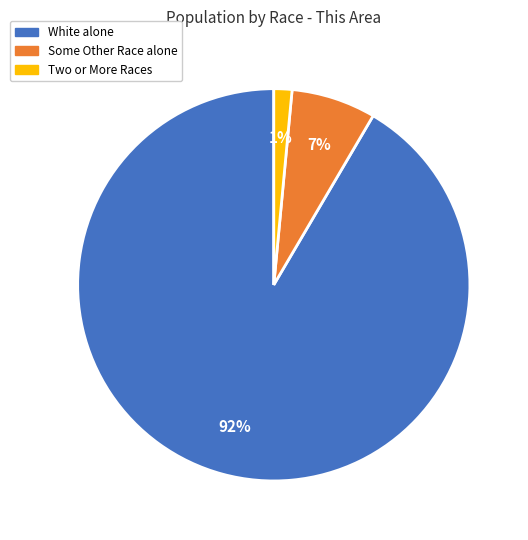

Is White alone the majority of the pie?

Yes